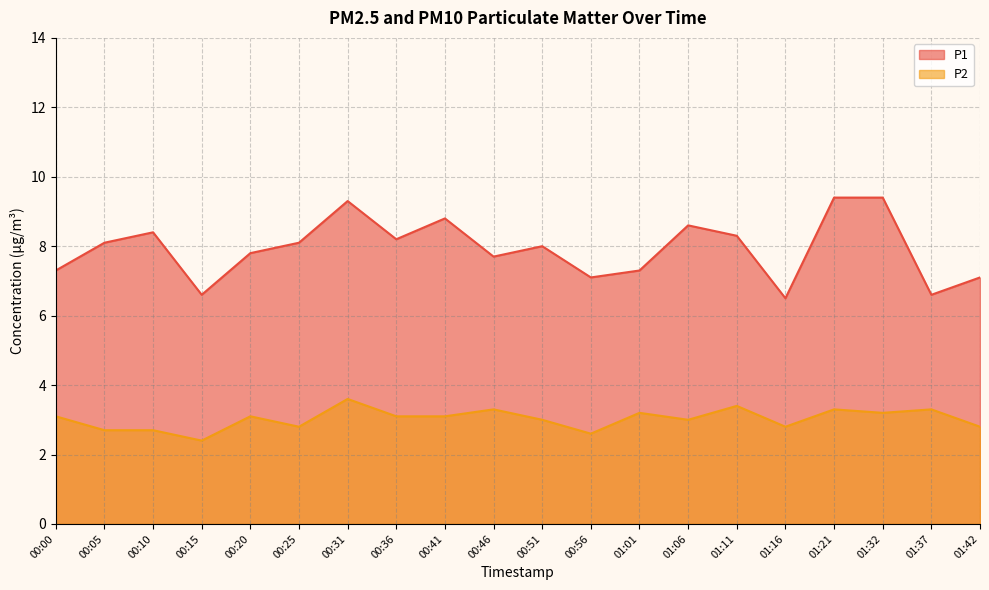

The value of P1 at 01:32 is 9.4. True or false?

True